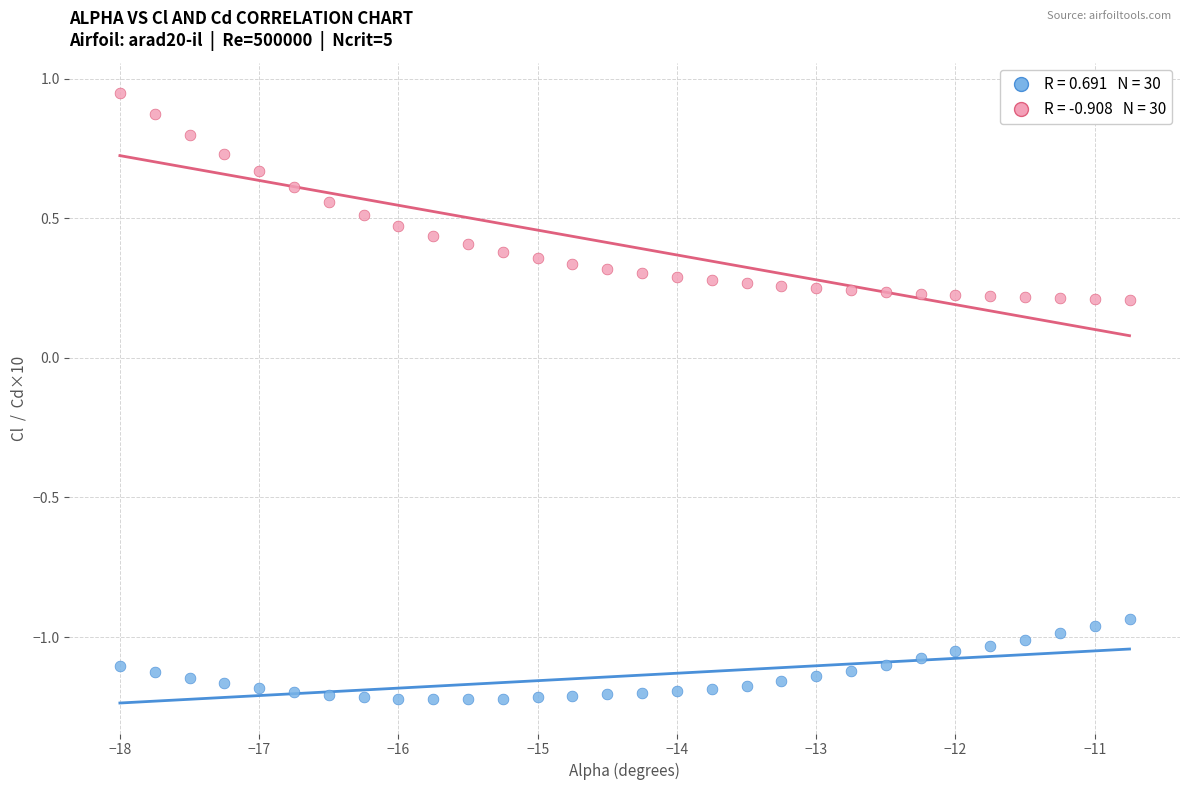

Across all data points, what is the range of Y values (max minus min)?

2.2